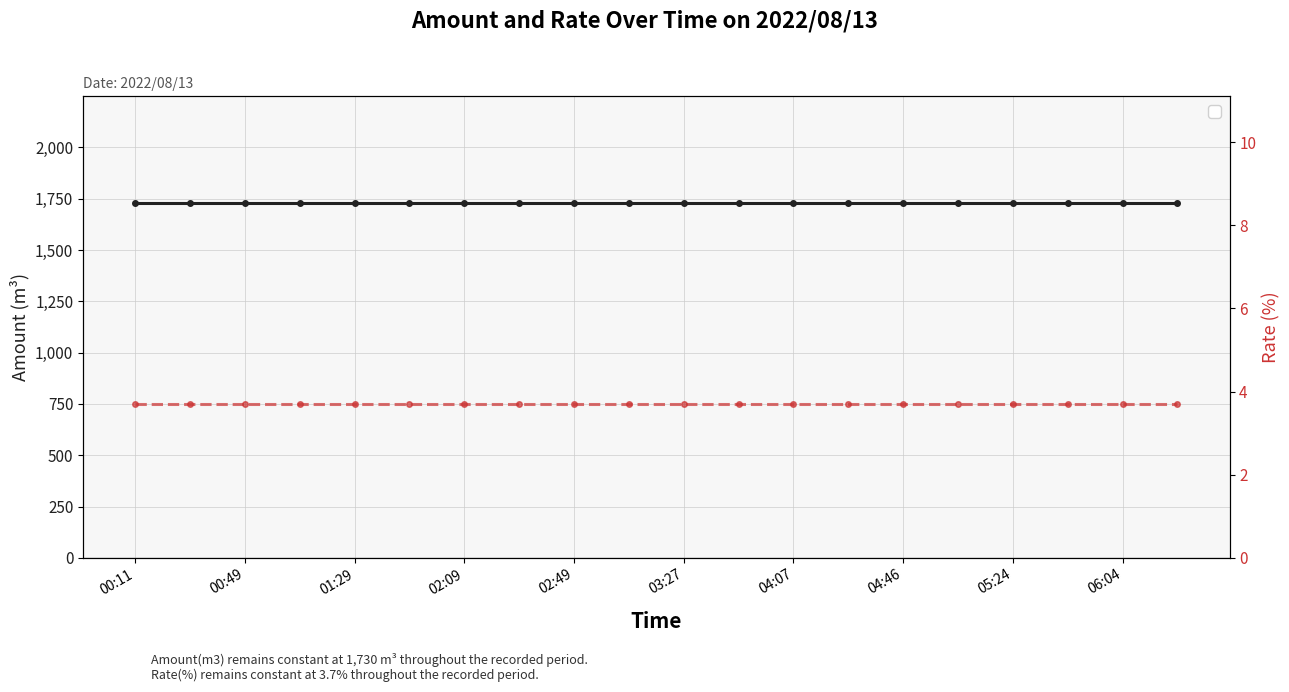

What is the difference between the highest and lowest values at 02:09?

1726.3